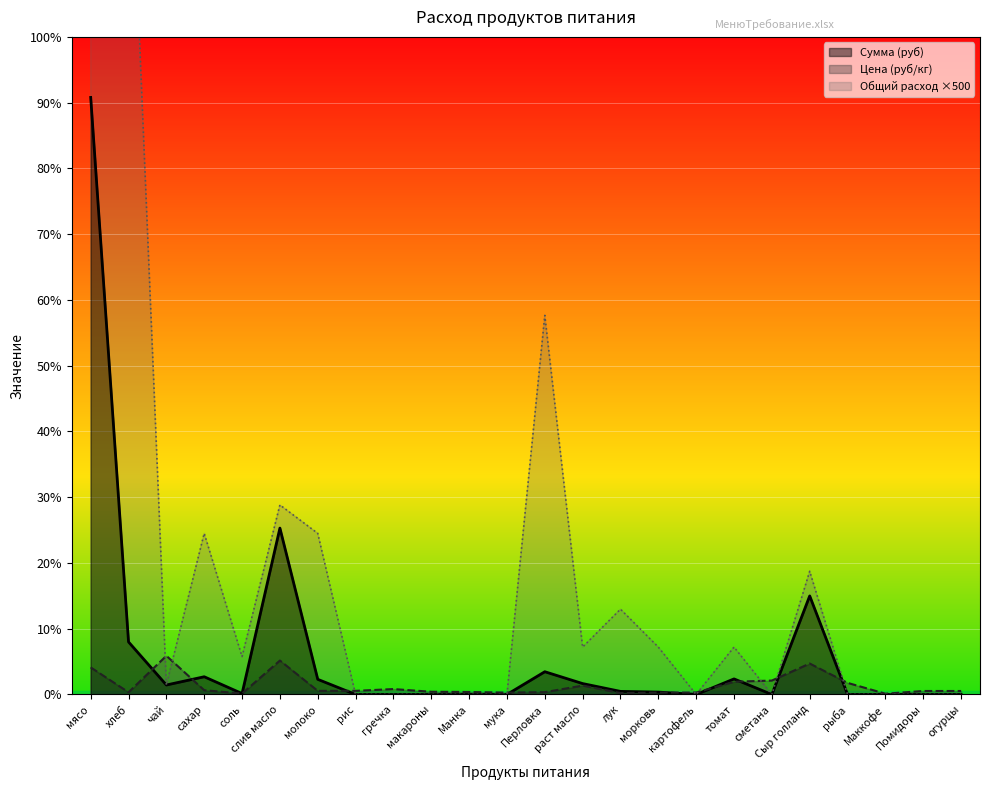

The value of Цена at Сыр голланд is 657.9. True or false?

False